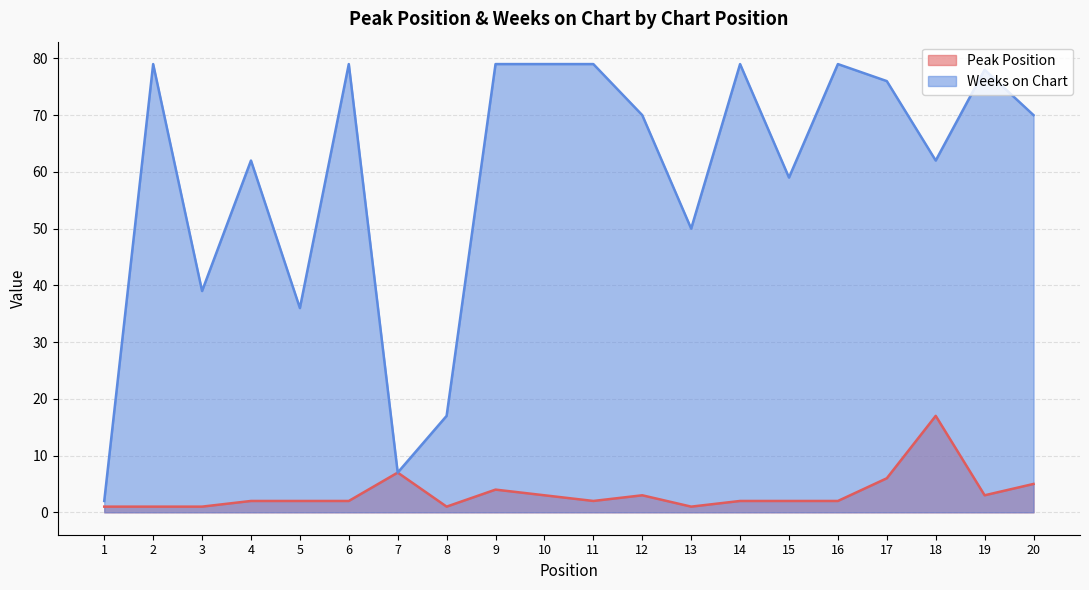

What is the highest value of the Peak Position series?

17